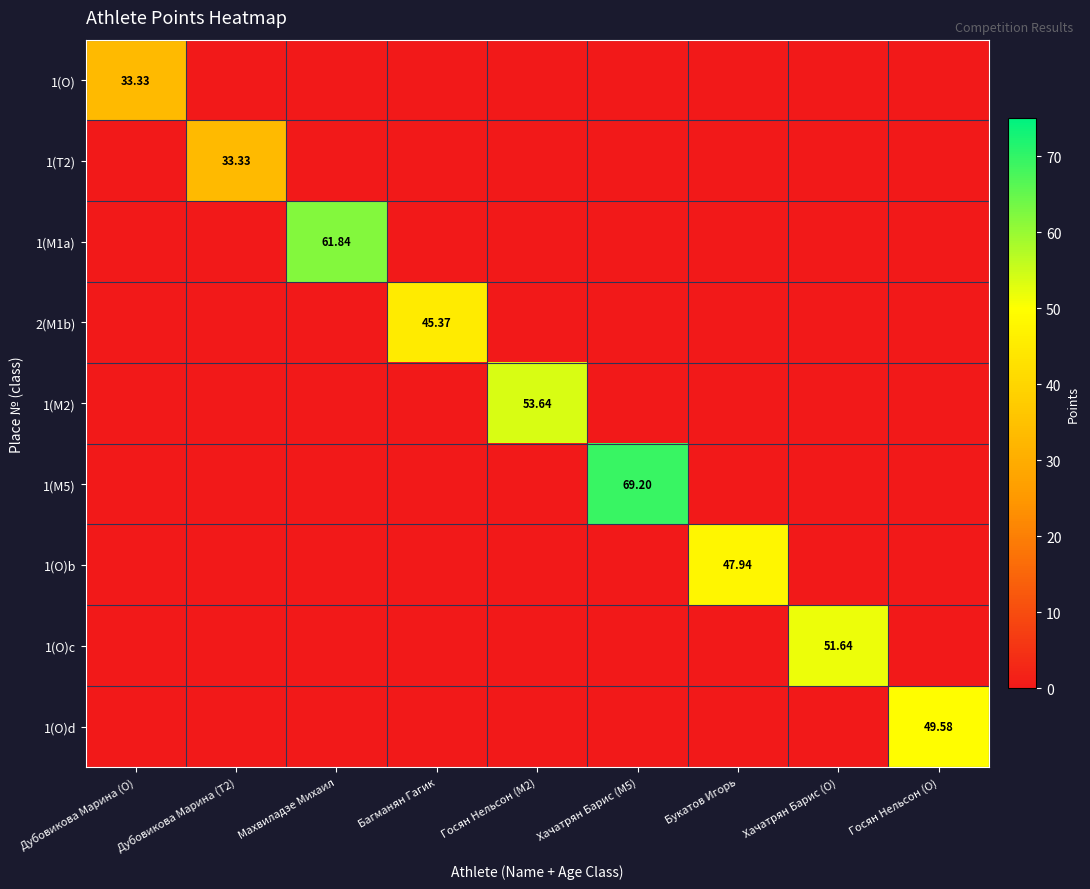

Which series has the largest total across all categories?

1(M5)